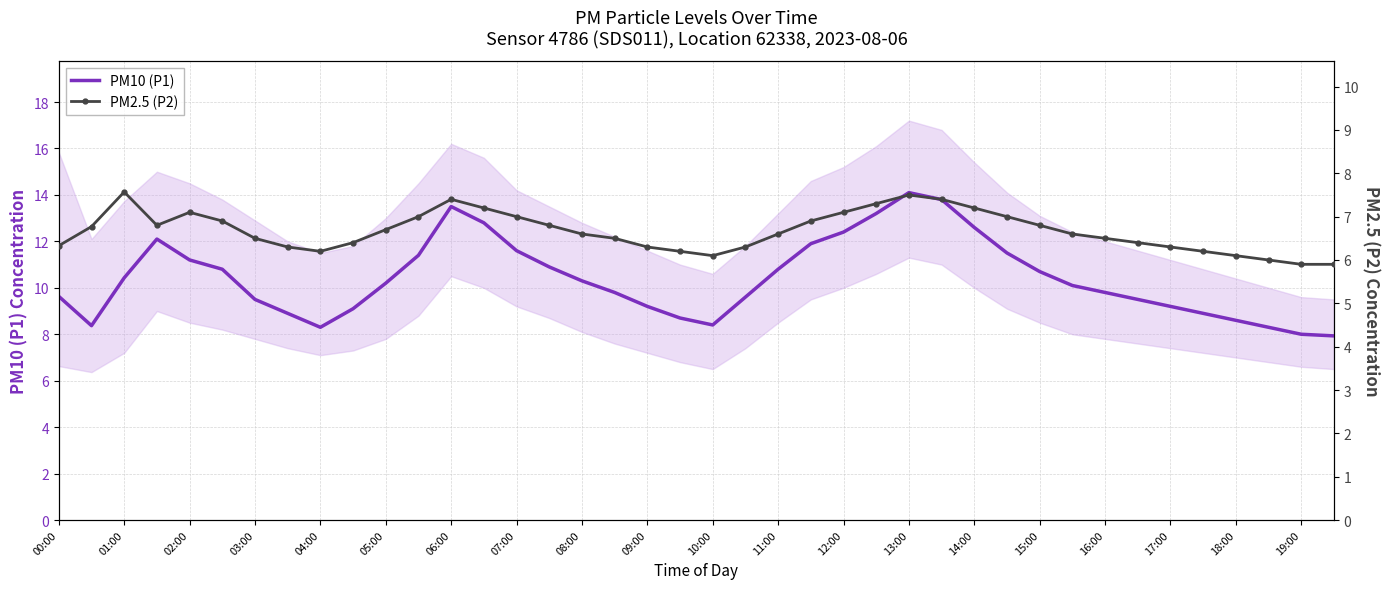

At 27, list the series in order from smallest to largest.

PM2.5 (P2), PM10 (P1)